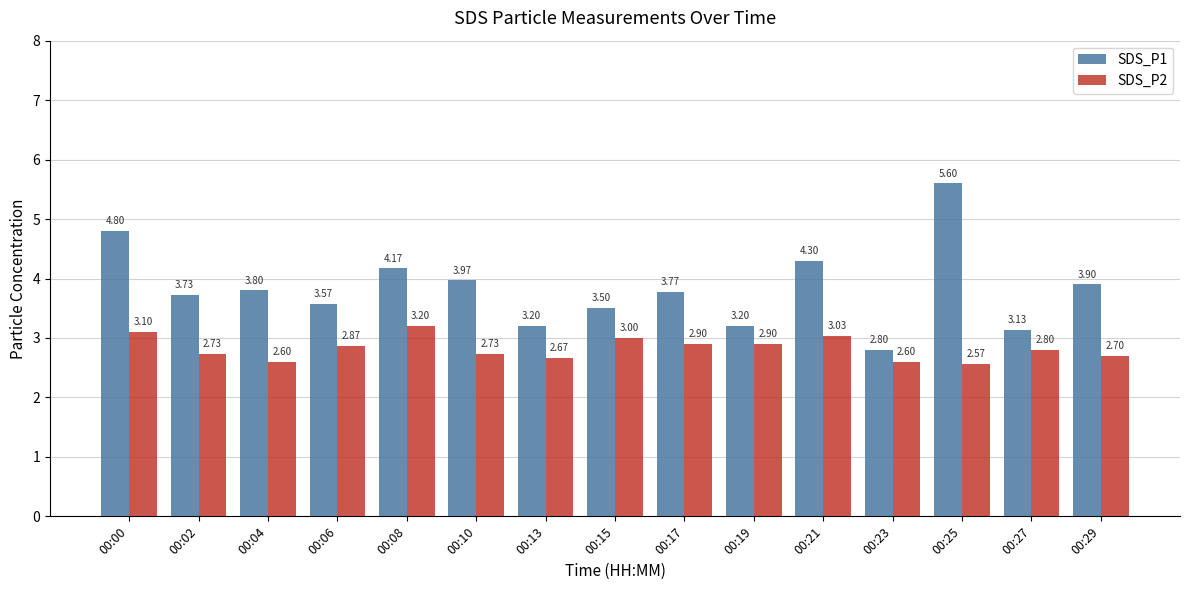

How many groups of bars are there?

15